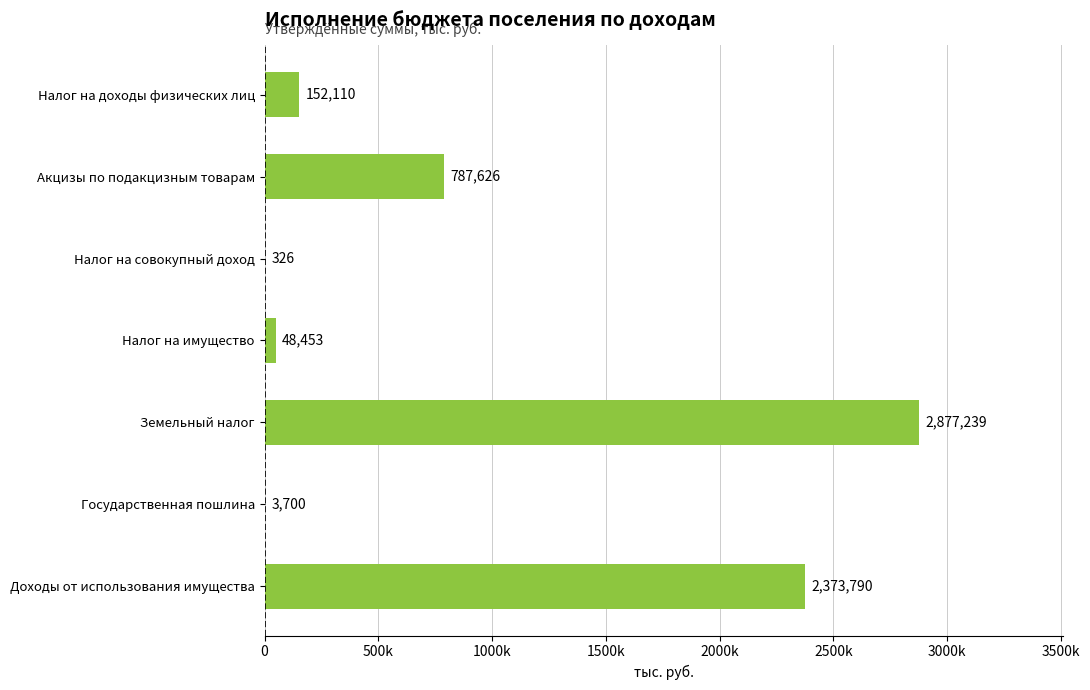

Are the bars horizontal?

Yes